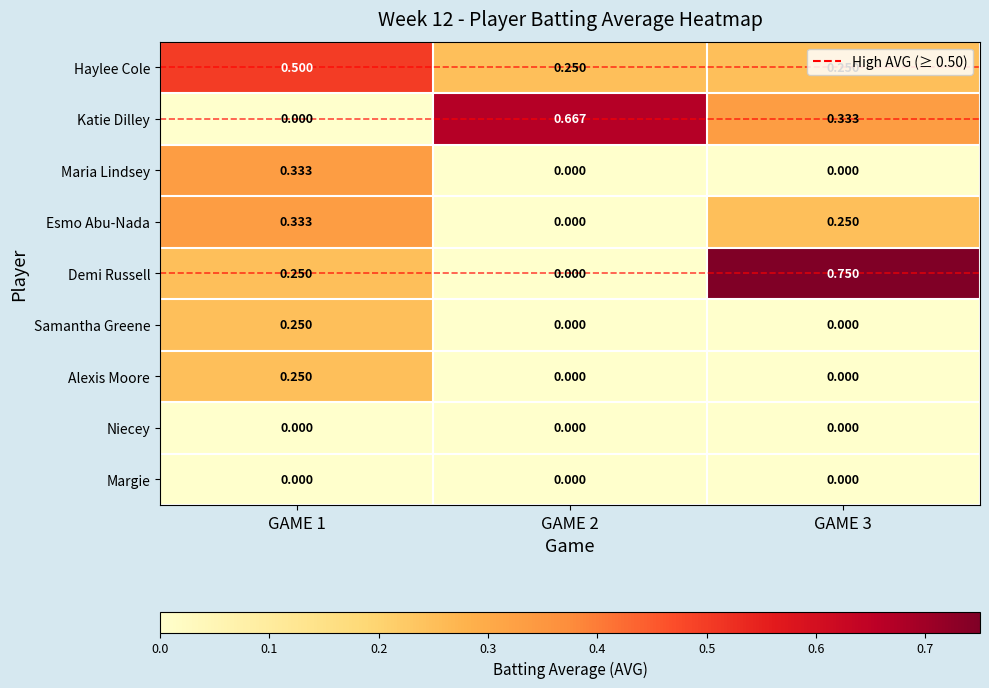

Which series changed the most between GAME 1 and GAME 3?

Demi Russell